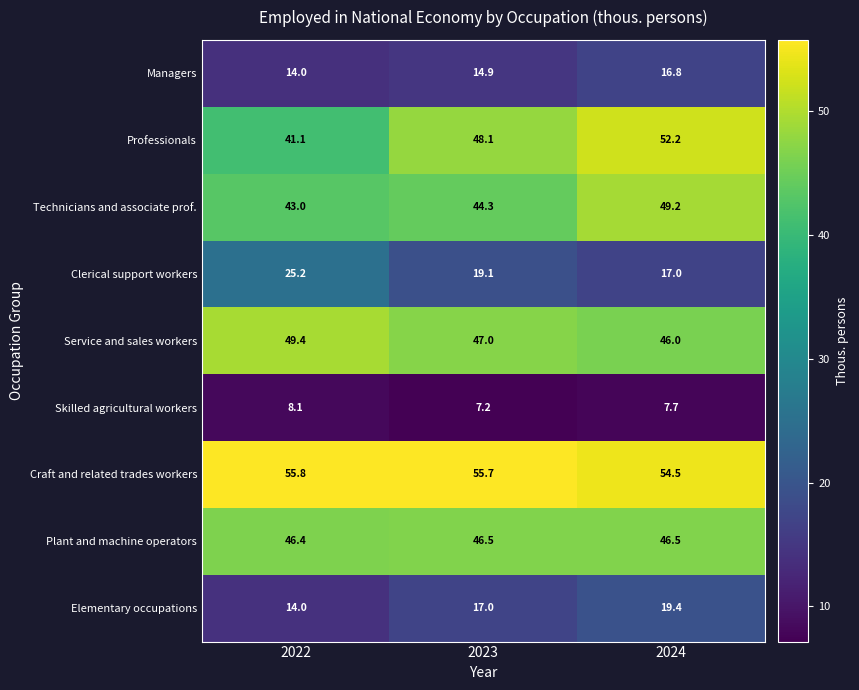

At which category does the chart reach its minimum across all series?

2023